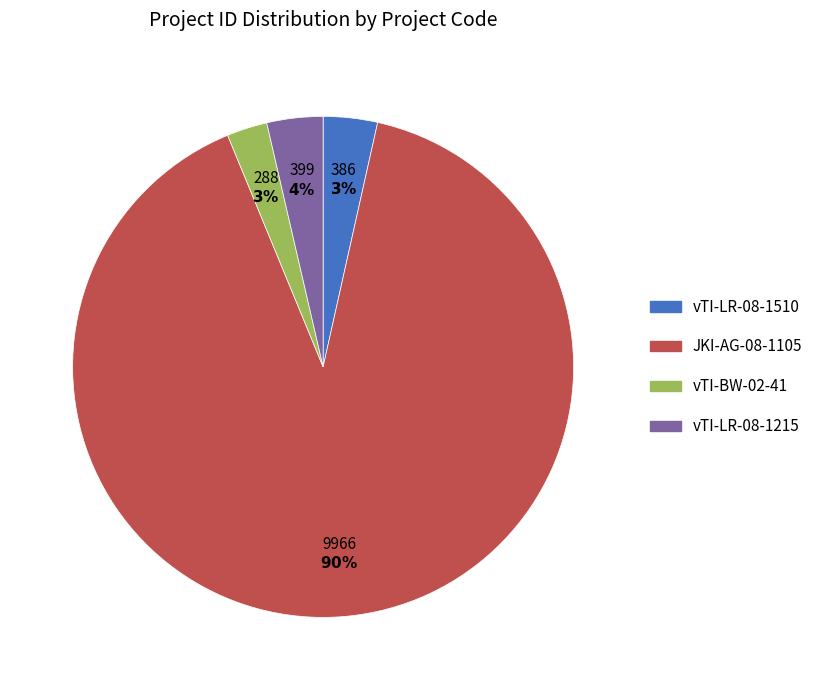

What is the largest slice in the pie chart?

JKI-AG-08-1105